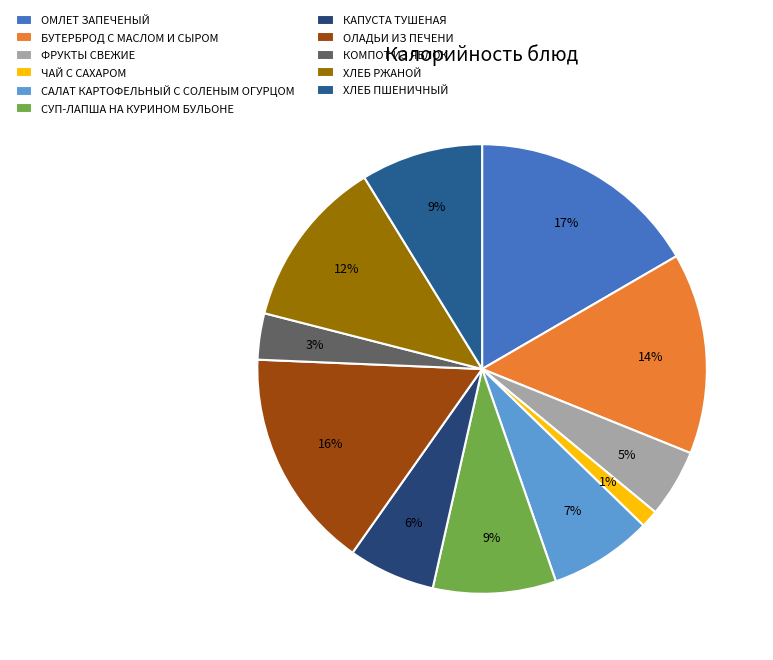

Which slice is the smallest?

ЧАЙ С САХАРОМ